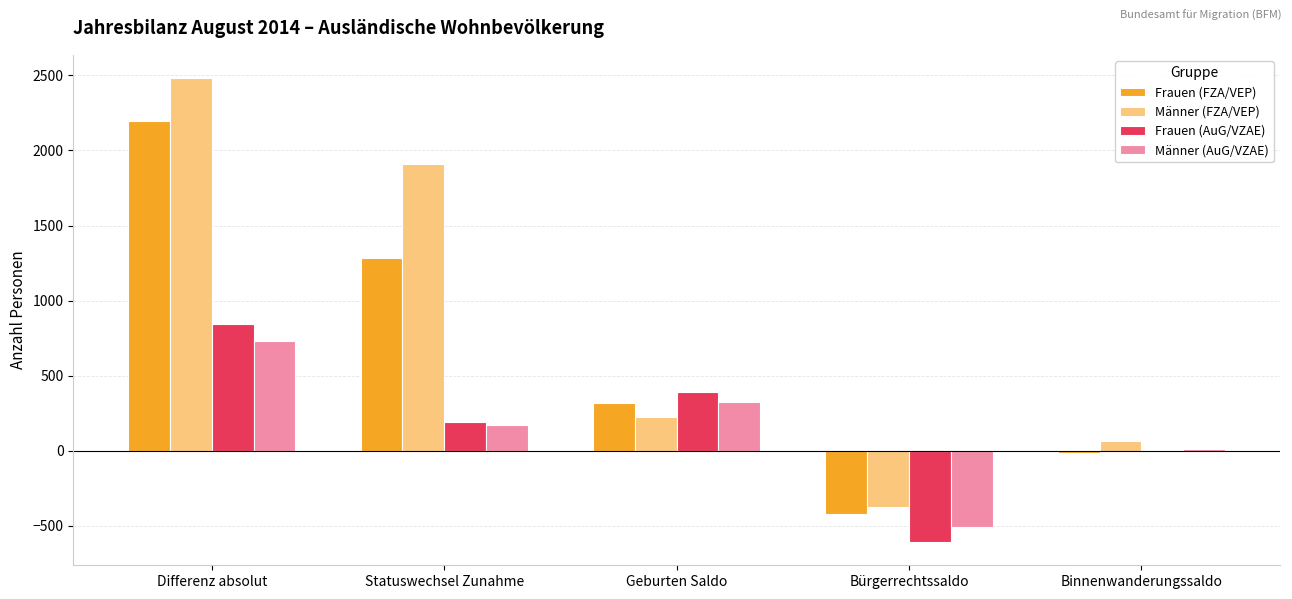

Which series changed the most between Statuswechsel Zunahme and Binnenwanderungssaldo?

Männer (FZA/VEP)